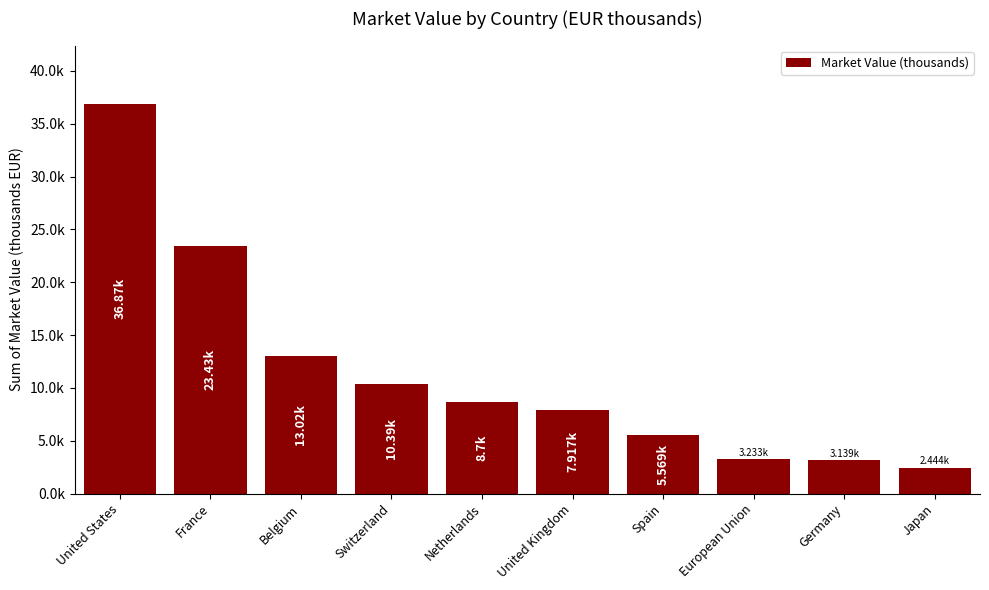

Does the chart contain stacked bars?

No